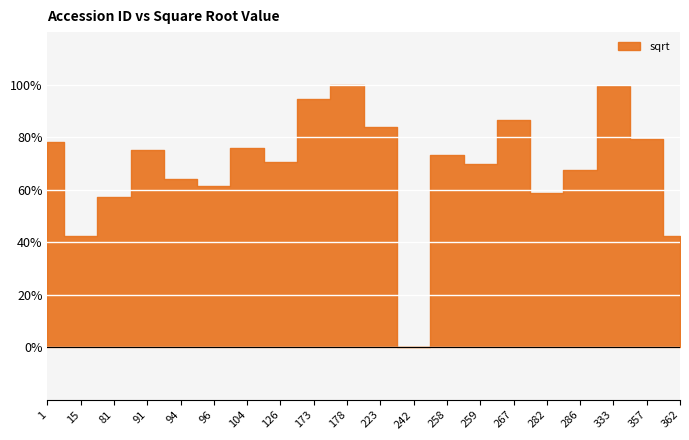

How many interior local peaks (higher than both neighbors) does the data have?

6